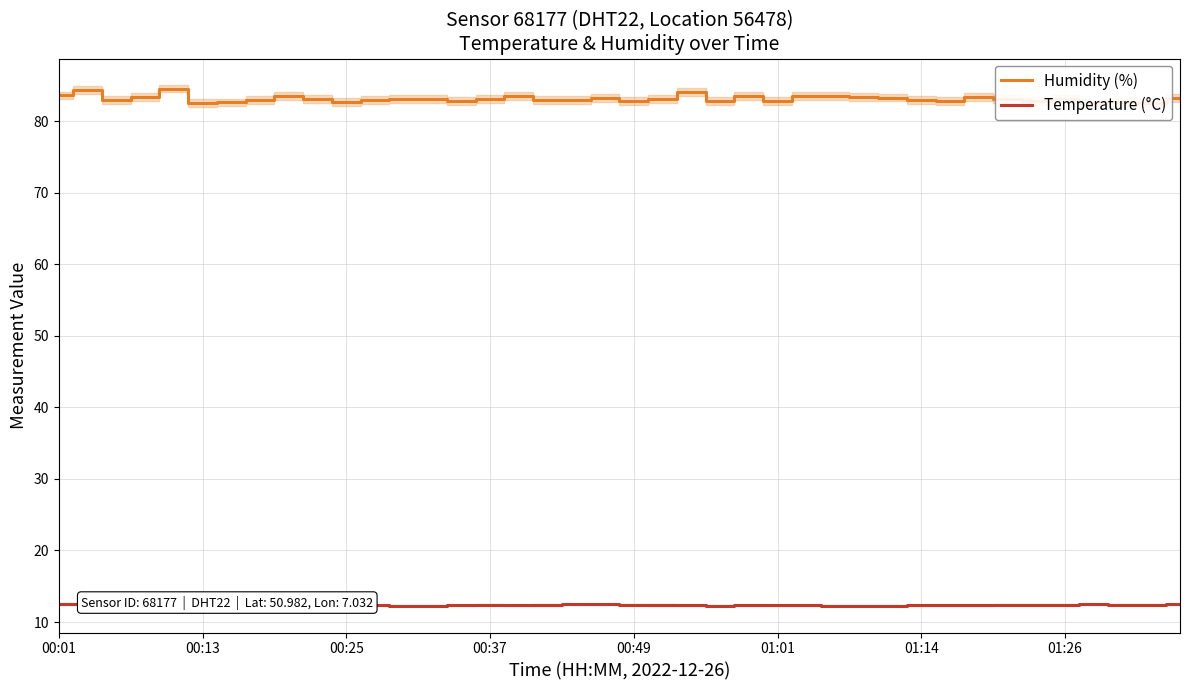

In Temperature (°C), how many points are lower than both neighbors (excluding endpoints)?

7